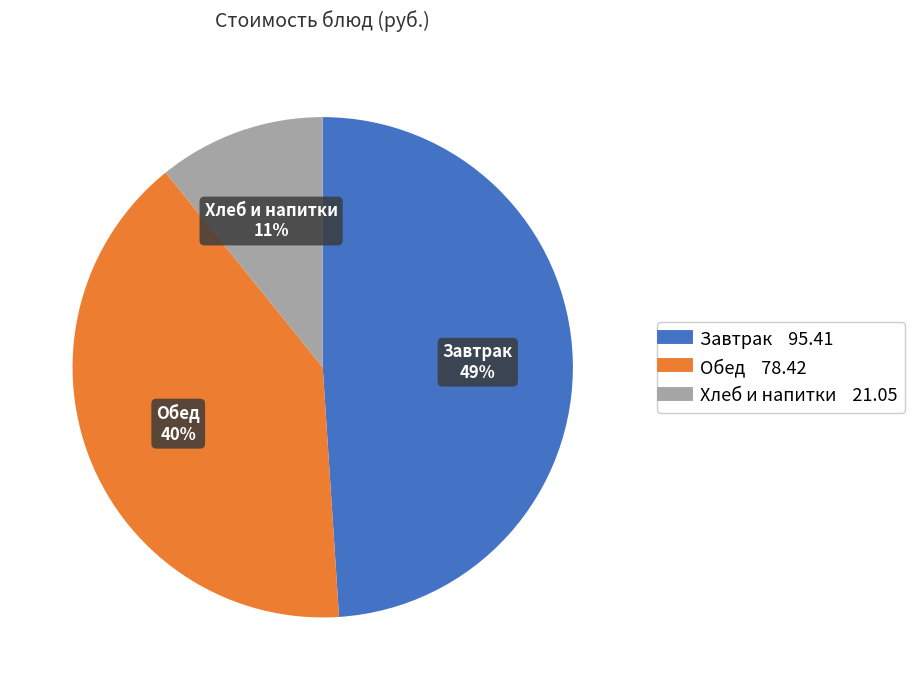

To the nearest percent, what is the difference between the largest and smallest slice percentages?

38%